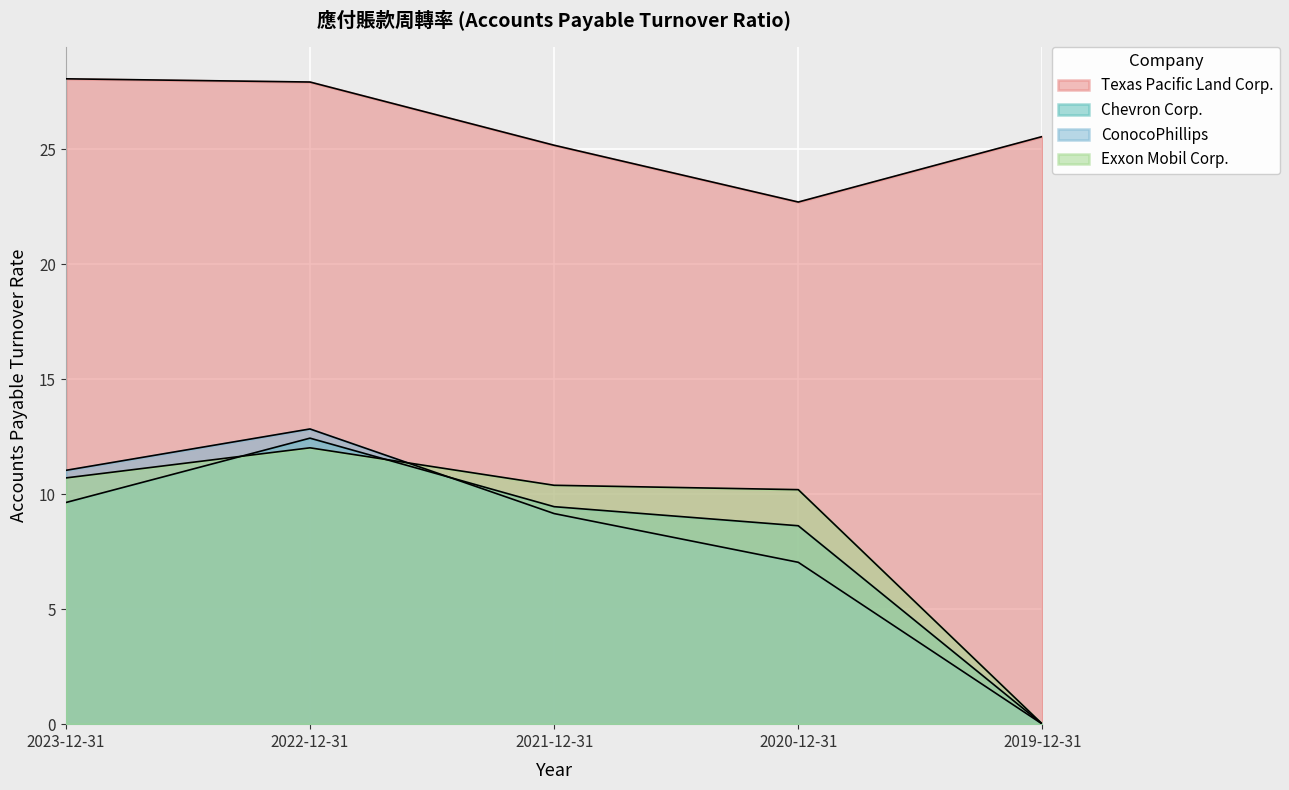

Does the chart display data point markers on the line(s)?

No